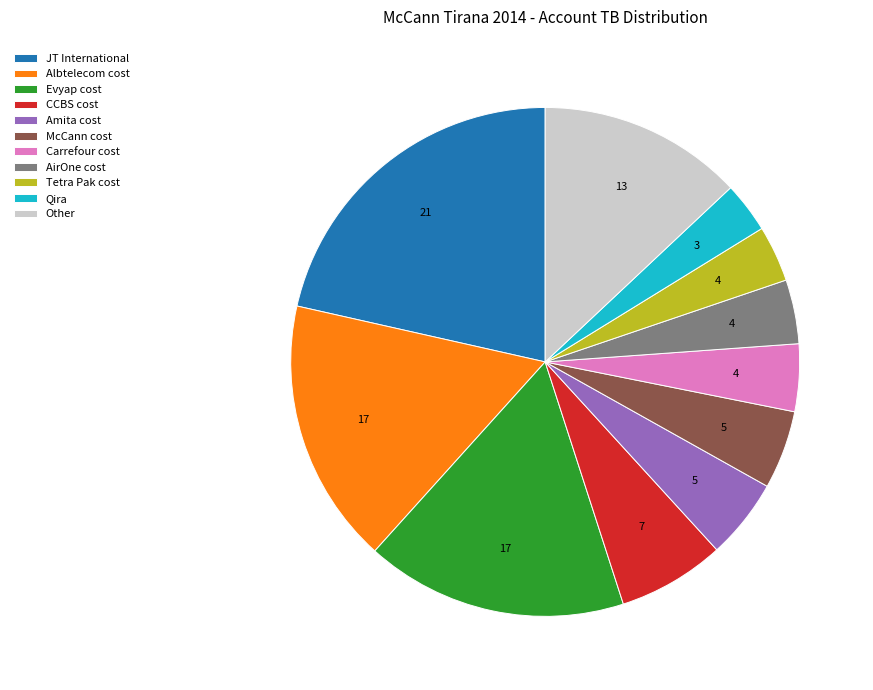

The McCann cost slice represents 19% of the pie. True or false?

False